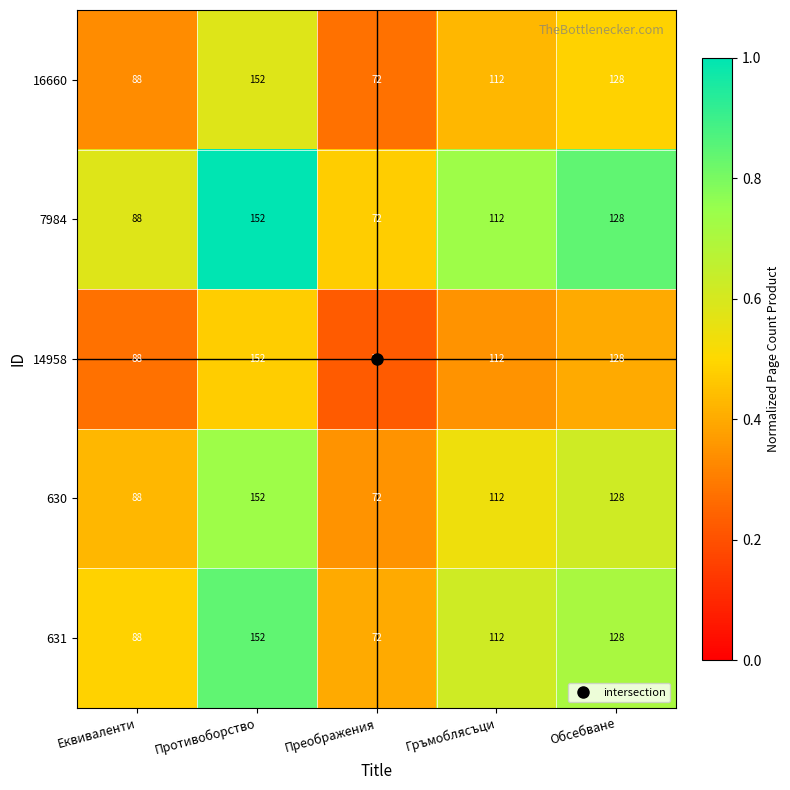

What is the difference between the maximum and second lowest values in the 631 series?

64